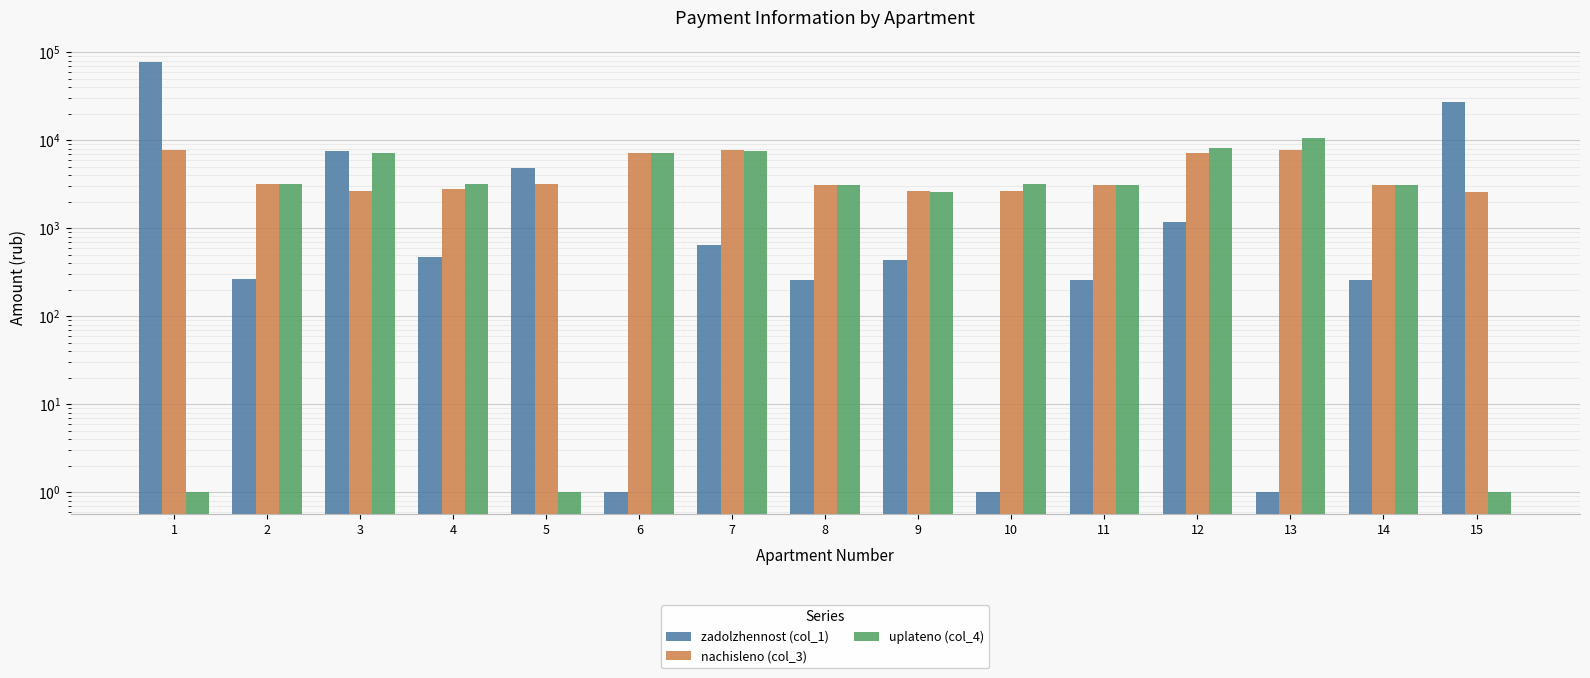

What are all the series names shown in the legend?

zadolzhennost (col_1), nachisleno (col_3), uplateno (col_4)